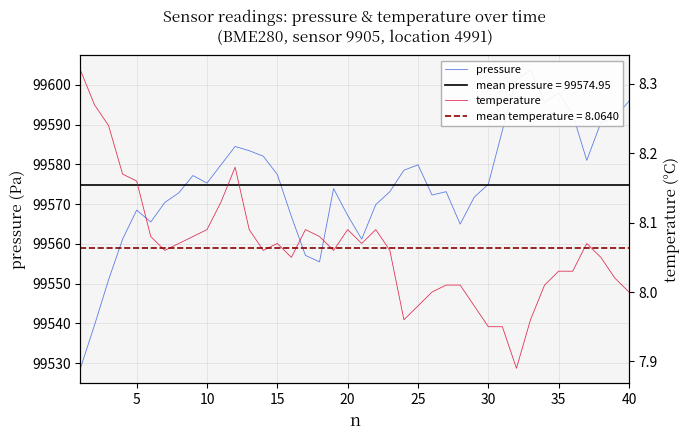

True or false: pressure and temperature cross at least once.

False